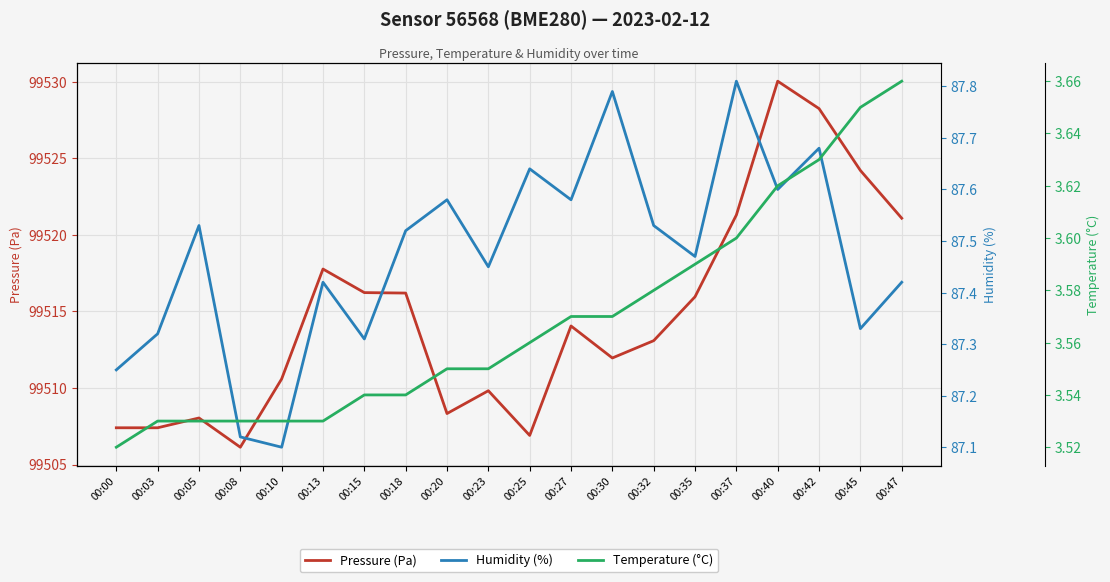

What are all the series names shown in the legend?

Pressure (Pa), Humidity (%), Temperature (°C)